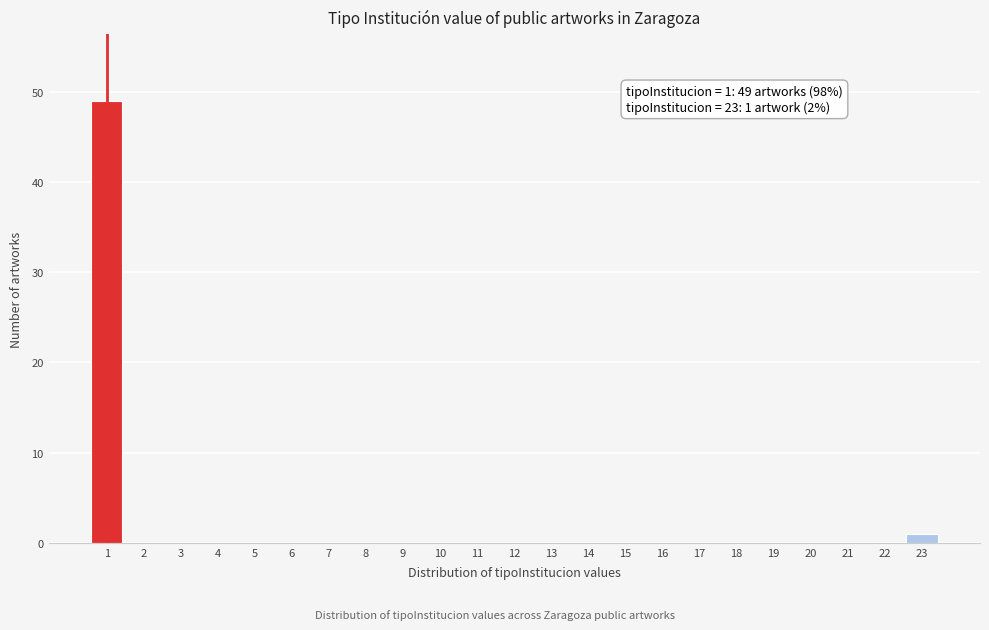

Reading left to right, list all the values displayed in this chart.

1=49	2=0	3=0	4=0	5=0	6=0	7=0	8=0	9=0	10=0	11=0	12=0	13=0	14=0	15=0	16=0	17=0	18=0	19=0	20=0	21=0	22=0	23=1